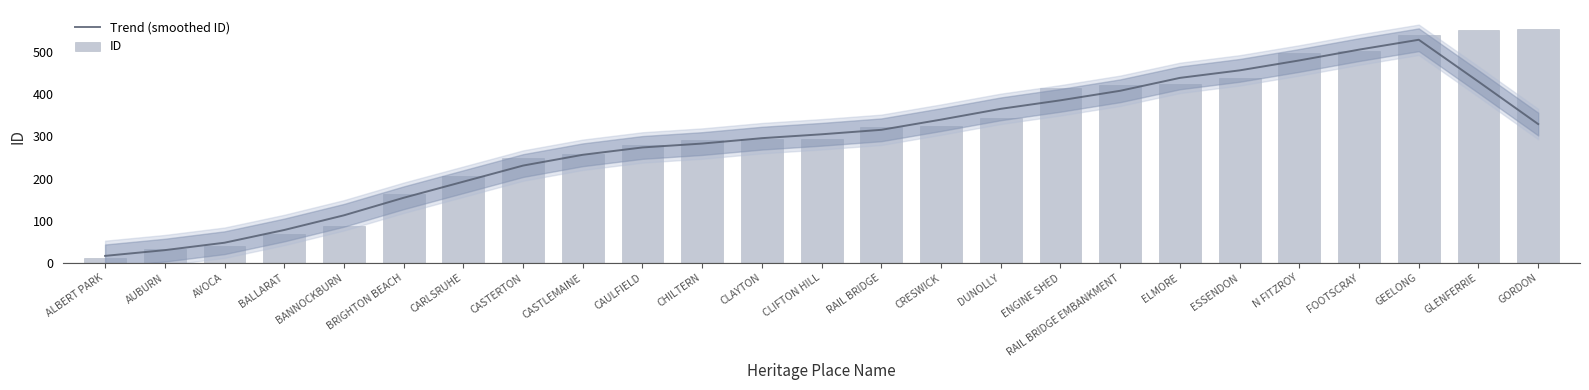

Rank the series by their maximum value, from highest to lowest.

ID, Trend (smoothed ID)